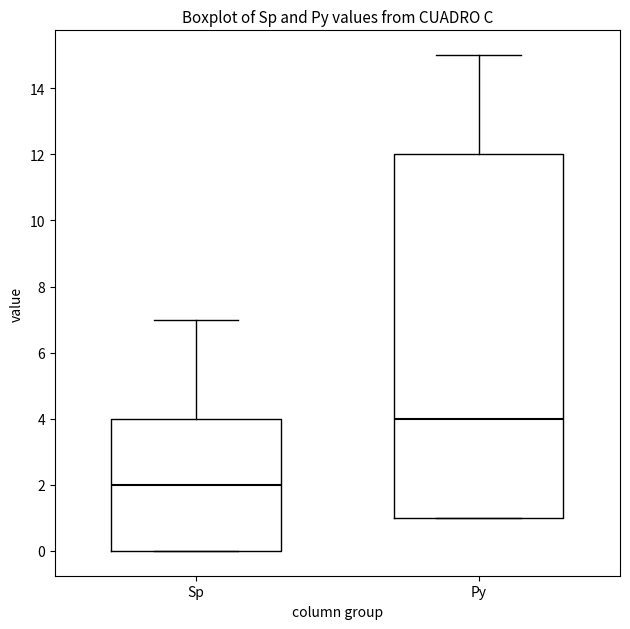

Where does the upper whisker of the box for Py end on the y-axis? The values are not printed on the chart, so give them approximately, as read against the axis.

15